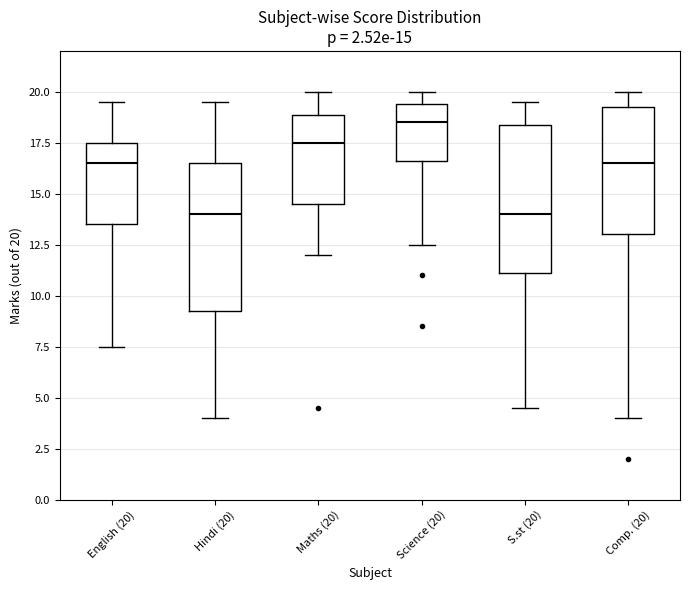

Which box has the highest median line?

Science (20)